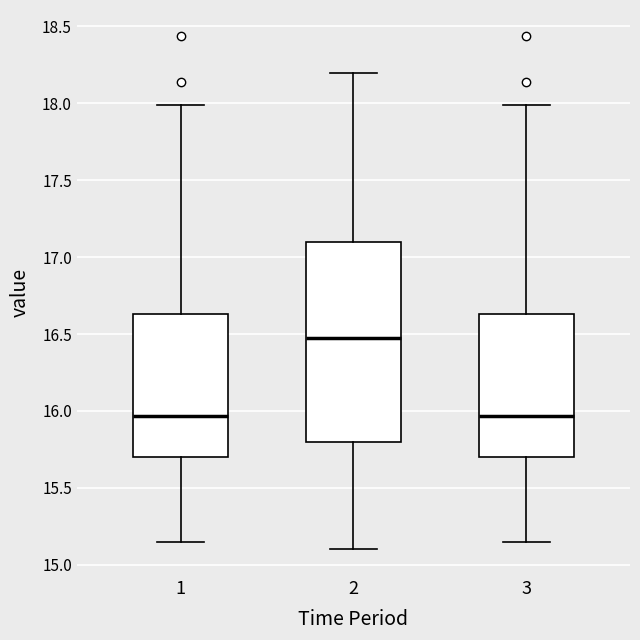

Reading left to right, read every box against the y-axis: the position of its median line, the range the box covers, and the ends of its whiskers. The values are not printed on the chart, so give them approximately, as read against the axis.

1: median 15.95, box 15.70 to 16.65, whiskers 15.15 to 18.00
2: median 16.50, box 15.80 to 17.10, whiskers 15.10 to 18.20
3: median 15.95, box 15.70 to 16.65, whiskers 15.15 to 18.00